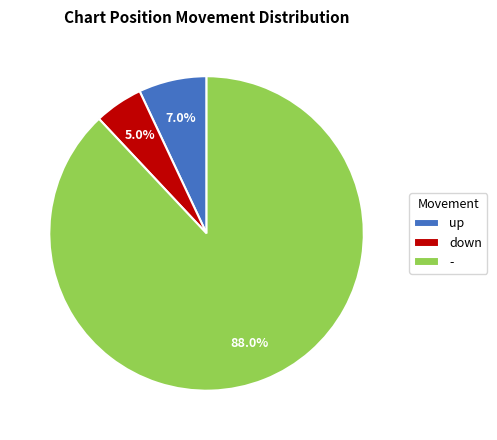

Combined, do up and down account for over 50%?

No